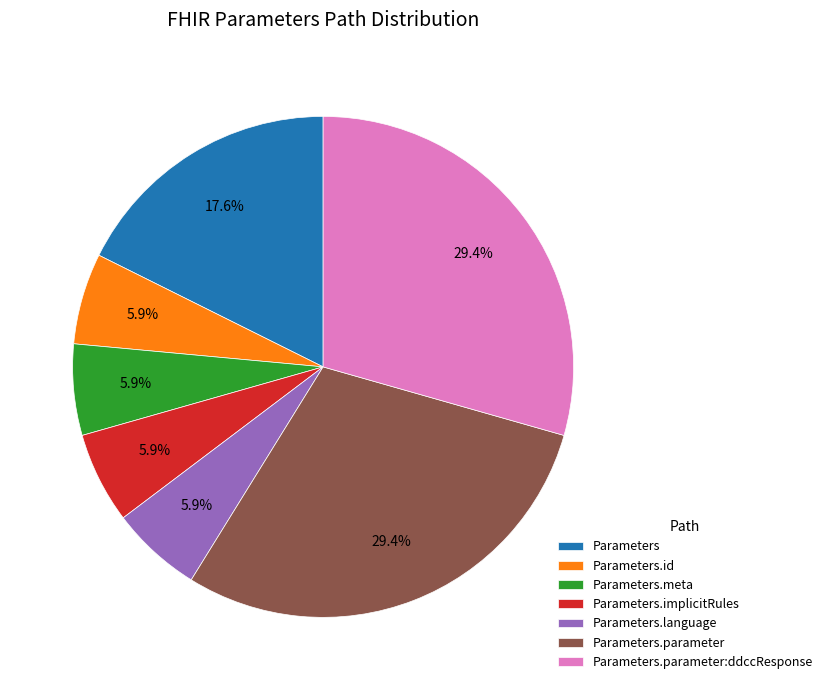

Between Parameters.language and Parameters, which is larger?

Parameters